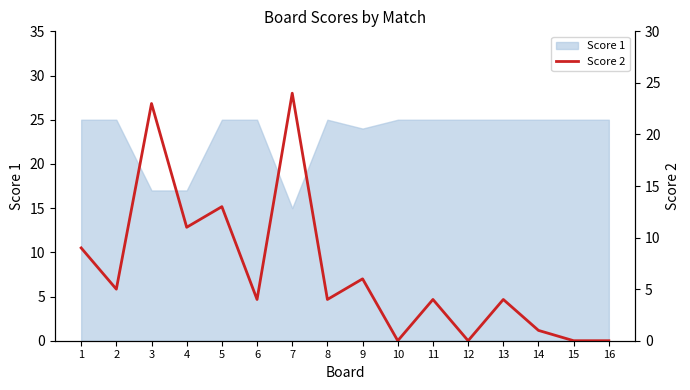

True or false: Score 1 has a value of 27 at 3.

False